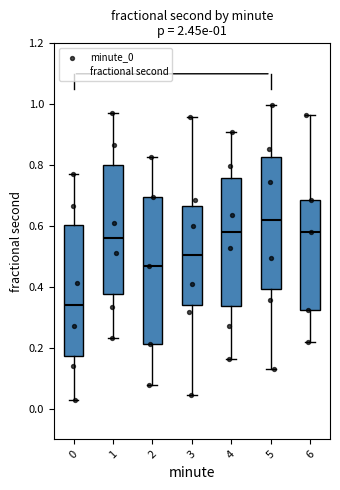

Comparing the boxes themselves (not the whiskers), which one is the tallest?

2